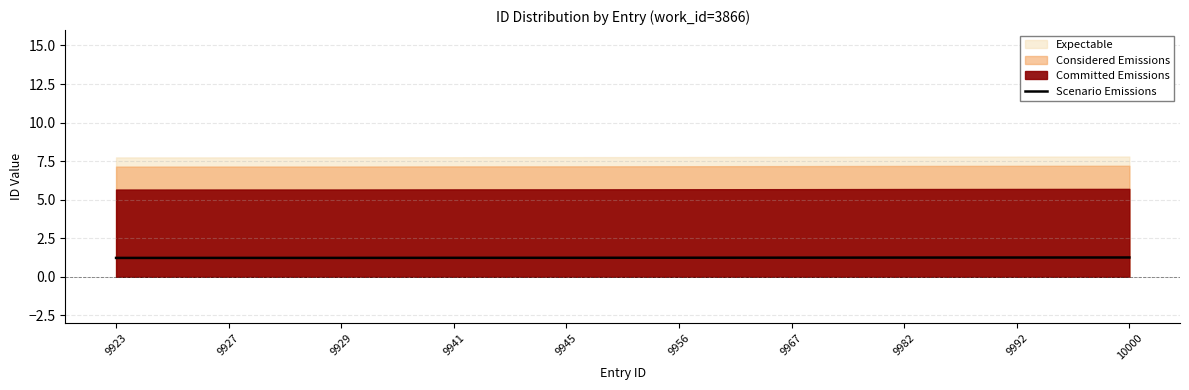

True or false: Scenario Emissions has a value of 1.2 at 9982.

True